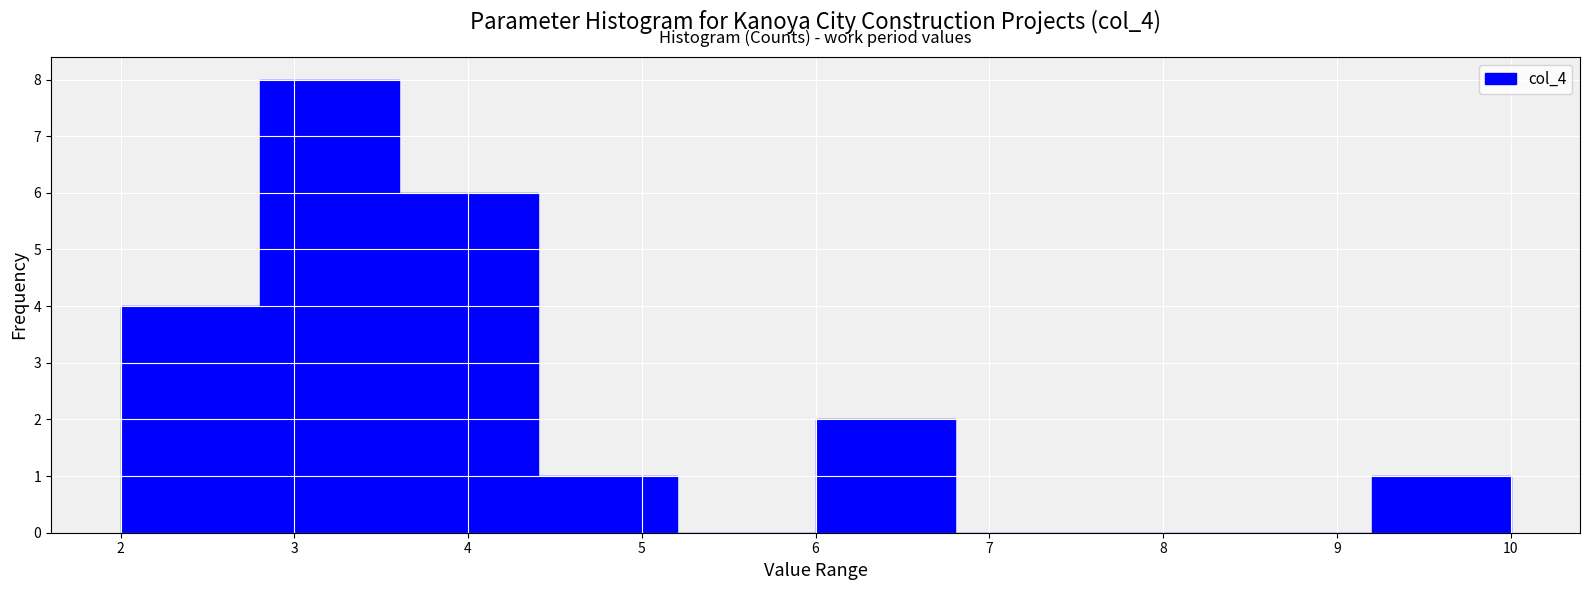

Reading left to right, list every bar in this chart as the range it spans on the x-axis followed by its height. The values are not printed on the chart, so give them approximately, as read against the axis.

2.0 to 2.8: 4
2.8 to 3.6: 8
3.6 to 4.4: 6
4.4 to 5.2: 1
5.2 to 6.0: 0
6.0 to 6.8: 2
6.8 to 7.6: 0
7.6 to 8.4: 0
8.4 to 9.2: 0
9.2 to 10.0: 1